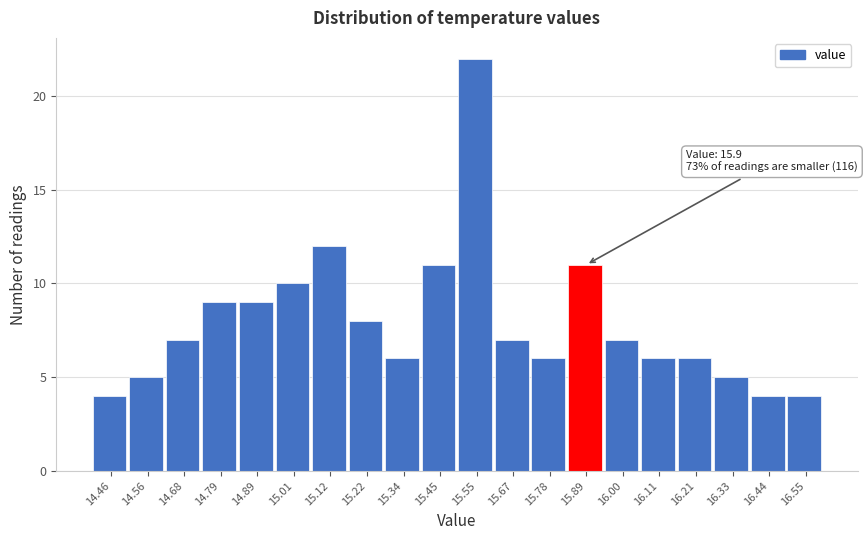

Which range on the x-axis has the tallest bar?

15.50 to 15.61